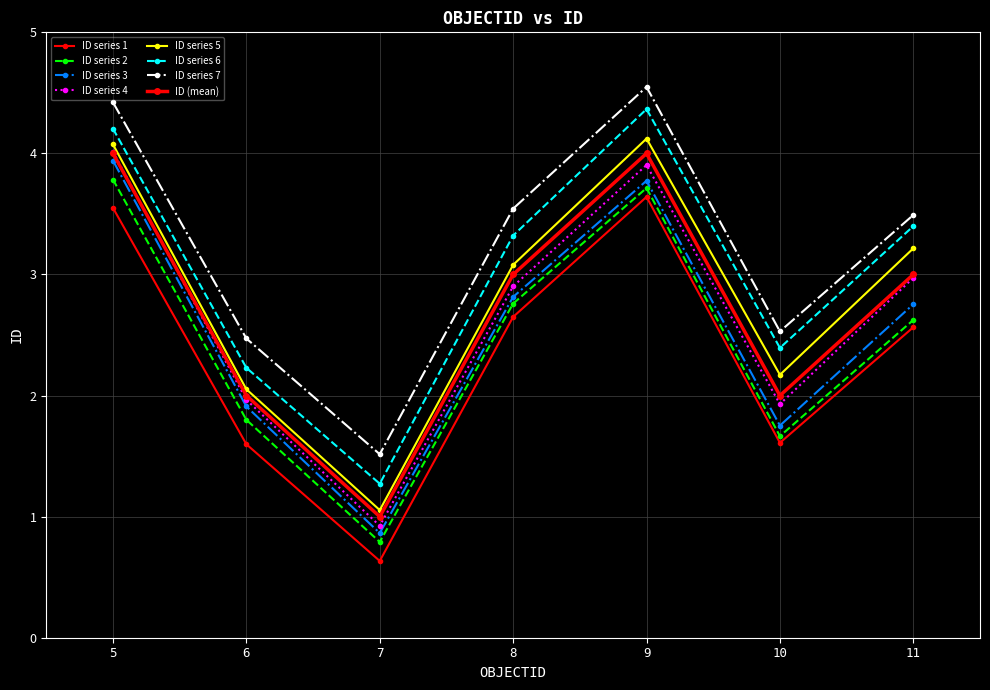

Is this an area chart (filled region under the line)?

No